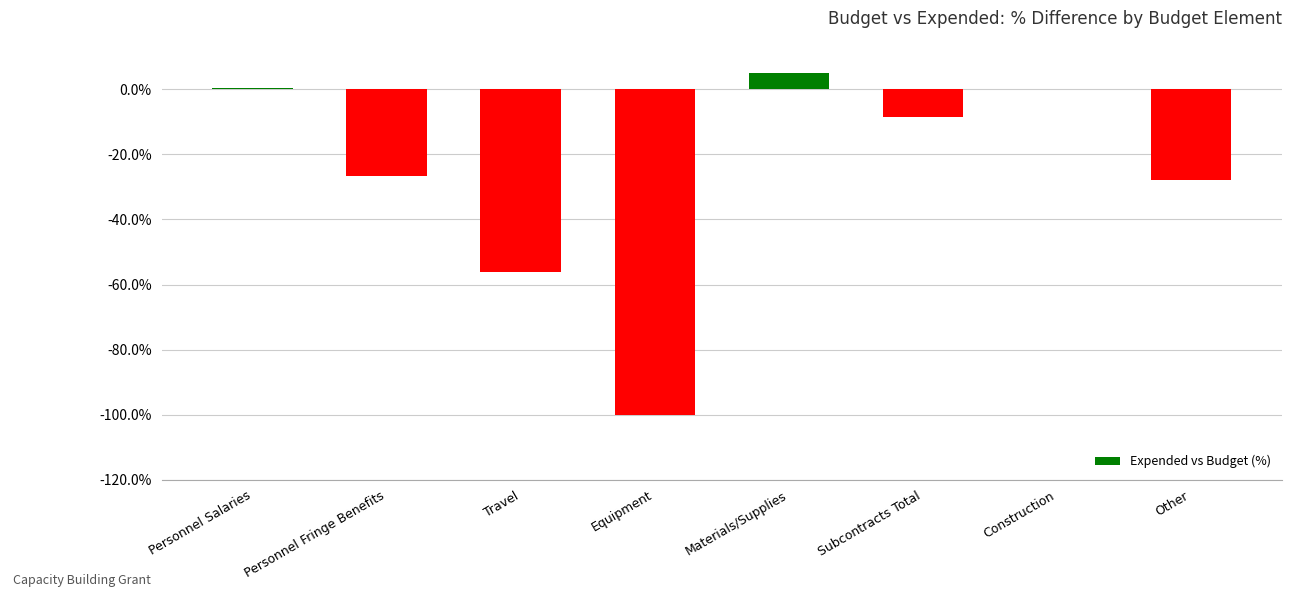

Are the bars horizontal?

No